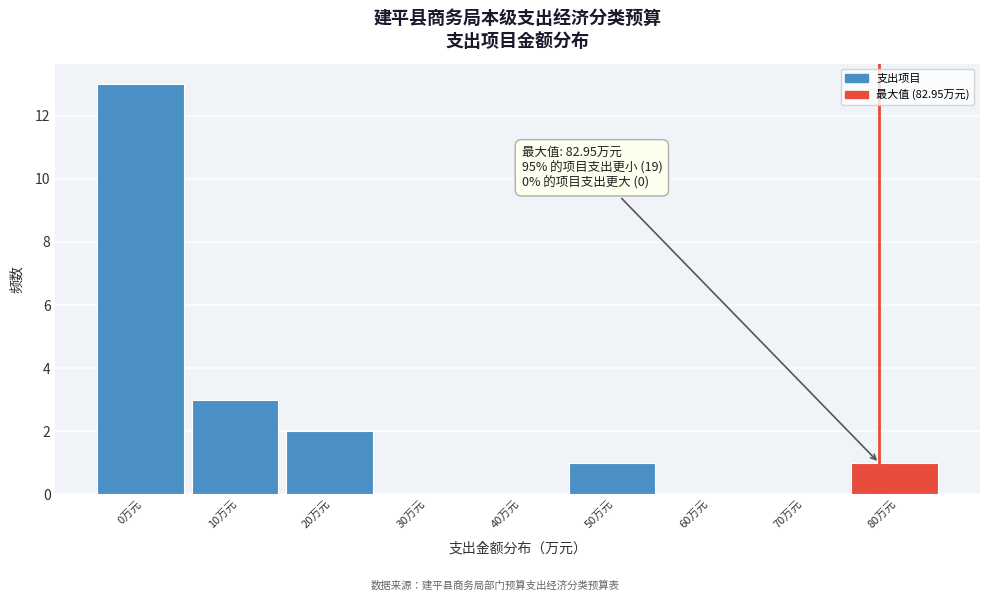

Reading left to right, extract all data points from this chart.

0万元=13	10万元=3	20万元=2	30万元=0	40万元=0	50万元=1	60万元=0	70万元=0	80万元=1